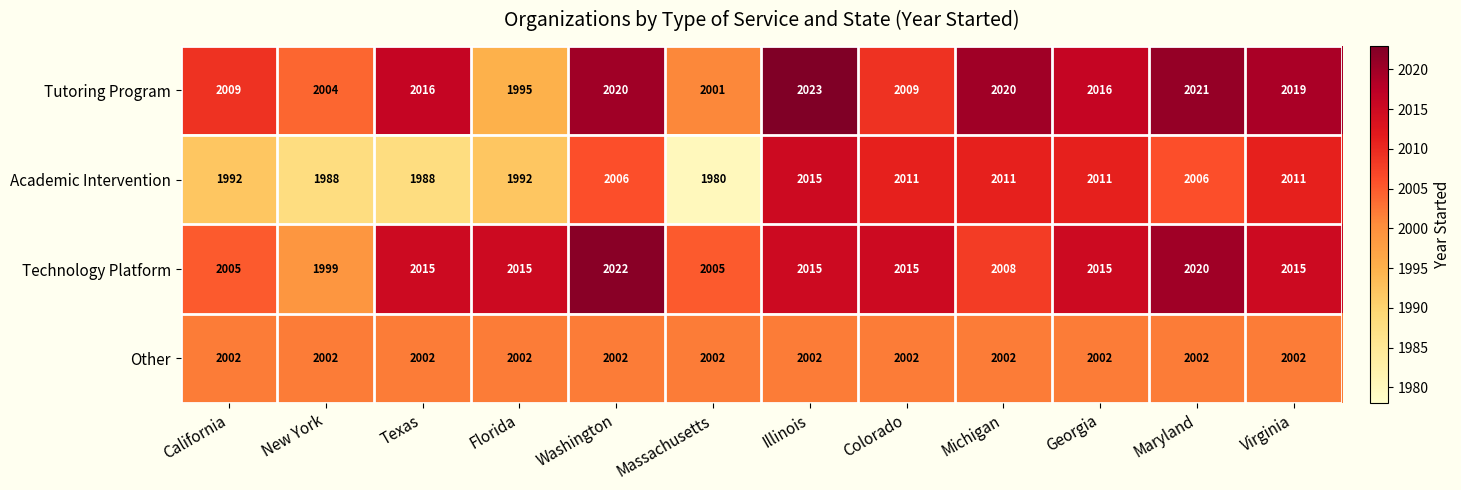

What is the total value across all series at Illinois?

8055